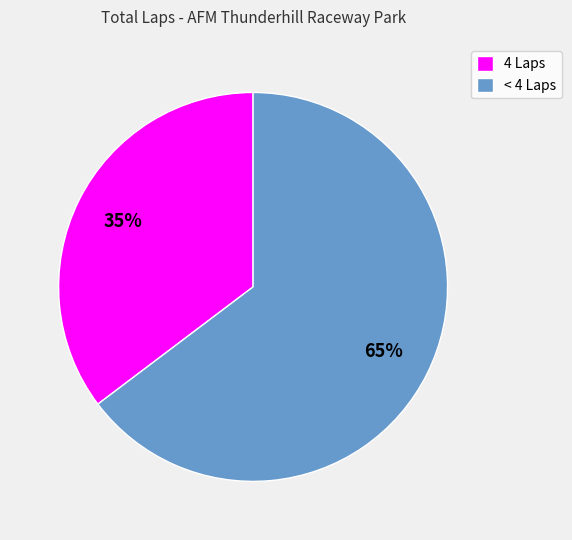

Is there a majority slice in this chart?

Yes